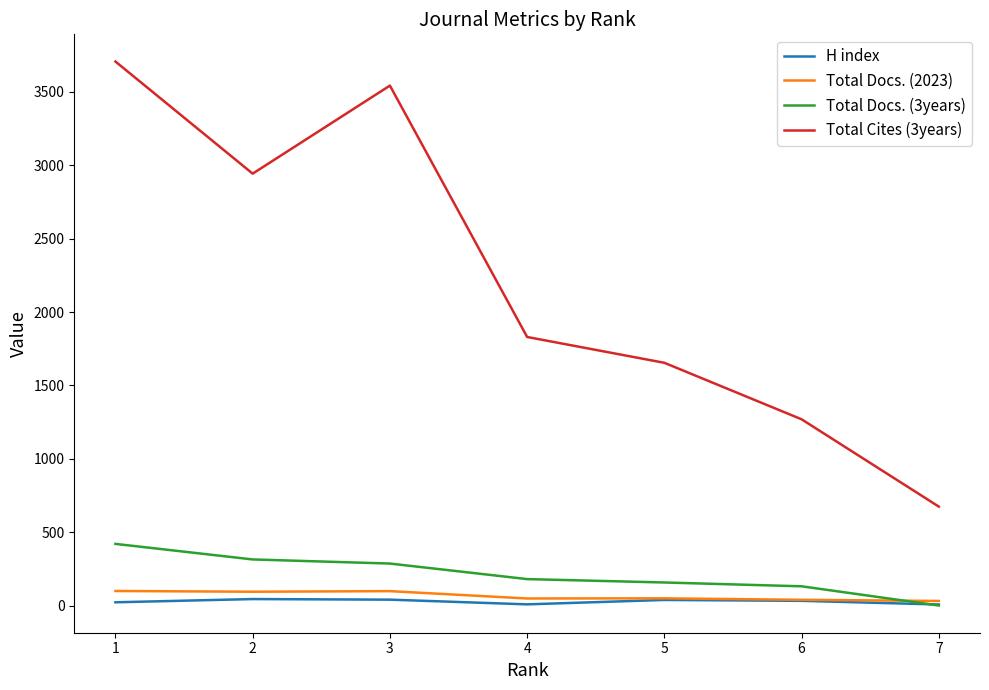

What is the spread (max minus min) of values at 4?

1822